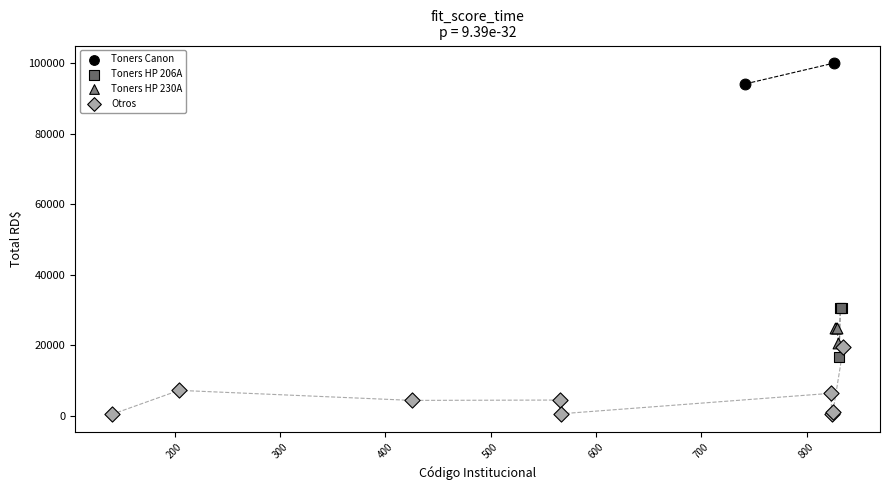

Which series contains the lowest Y value?

Otros